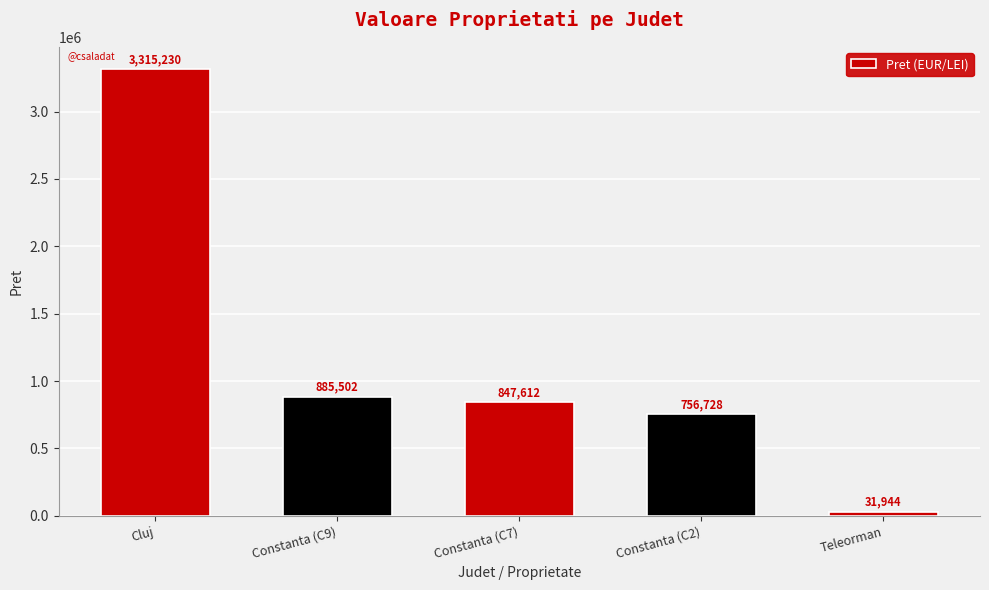

Rank the categories by value from lowest to highest.

Teleorman, Constanta (C2), Constanta (C7), Constanta (C9), Cluj